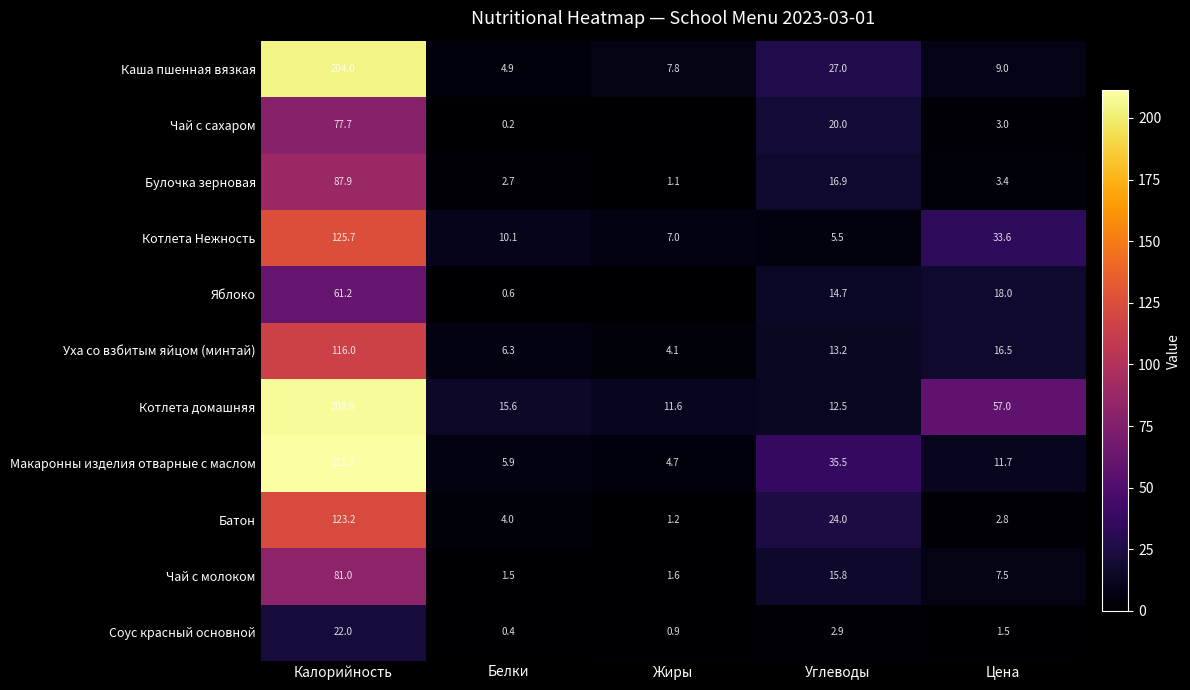

What is the average value of the Каша пшенная вязкая series?

50.5